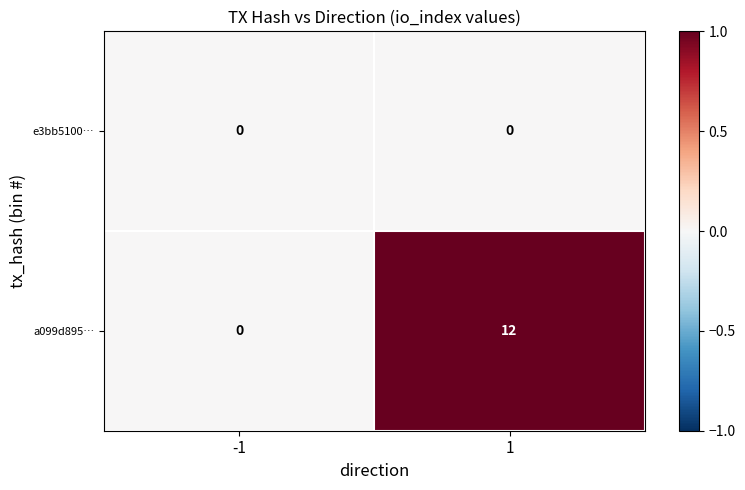

What is the sum of all a099d895… values?

12